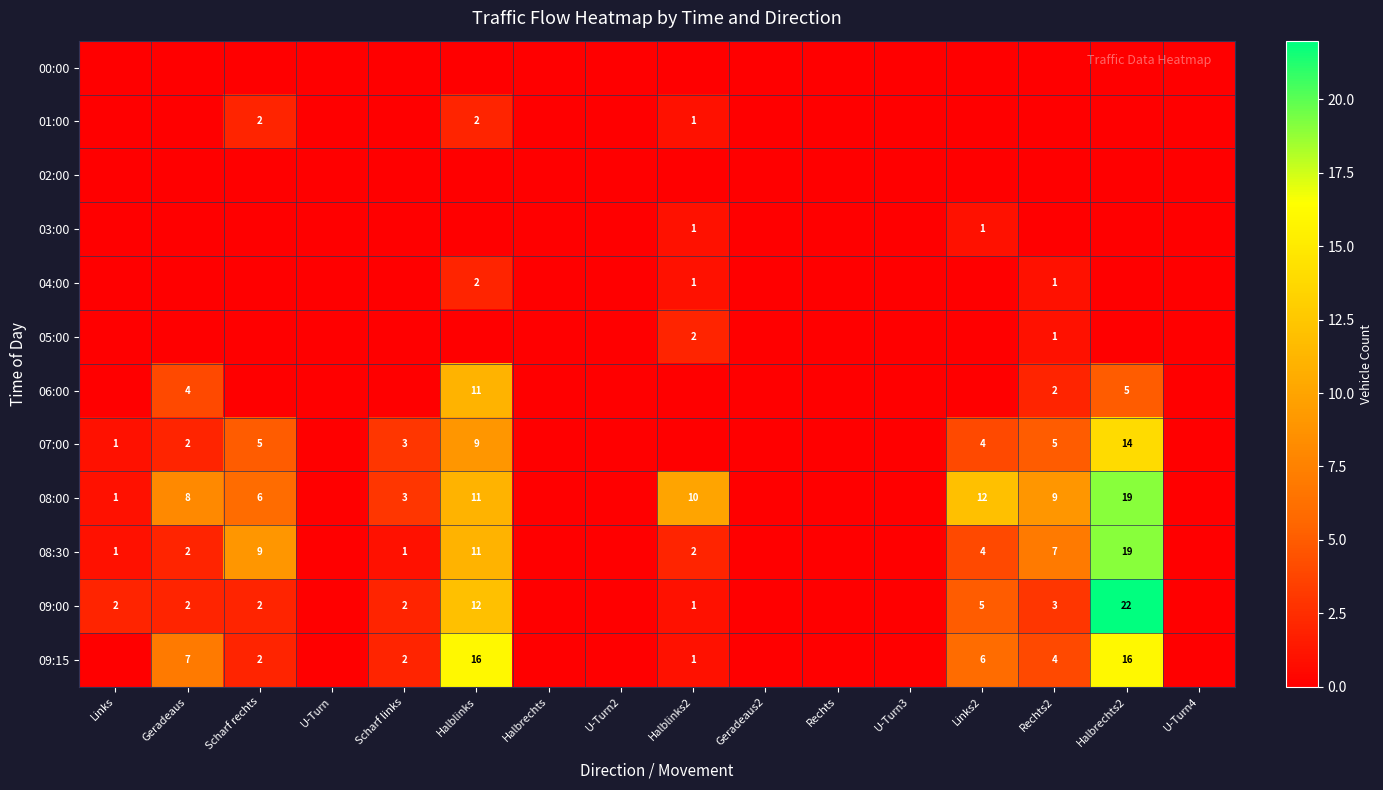

Is it true that 07:00 equals 3 at Scharf links?

True